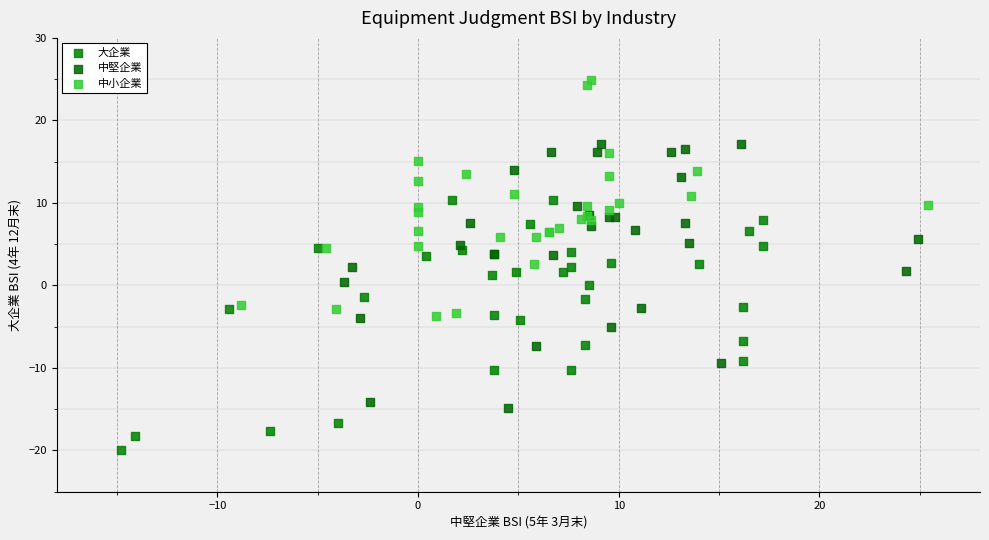

What are all the series names shown in the legend?

大企業, 中堅企業, 中小企業